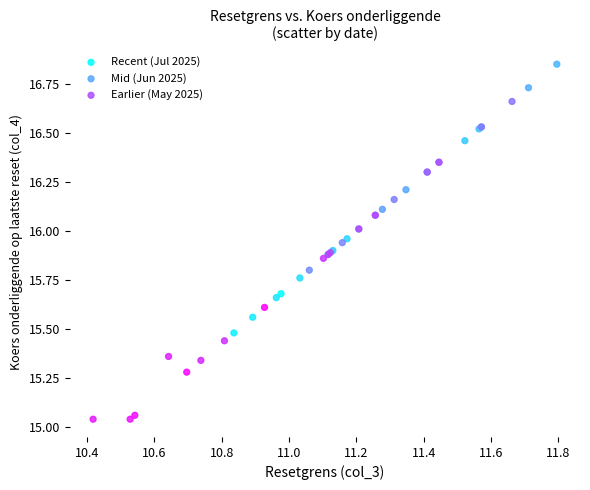

Which series has the widest spread of Y values?

Recent (Jul 2025)